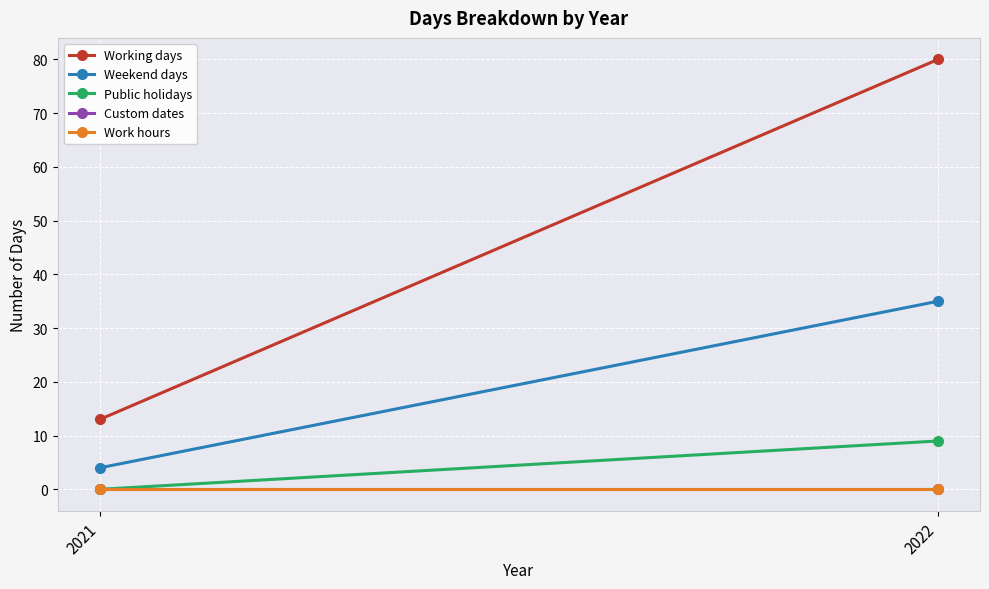

Reading right to left, list all the values displayed in this chart.

Working days: 80	13
Weekend days: 35	4
Public holidays: 9	0
Custom dates: 0	0
Work hours: 0	0